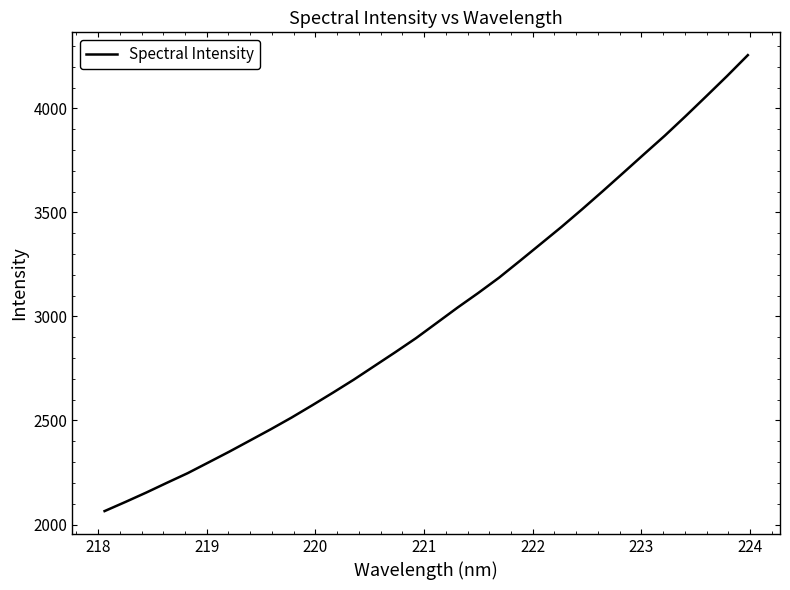

True or false: there are more than 1 points higher than both neighbors.

False